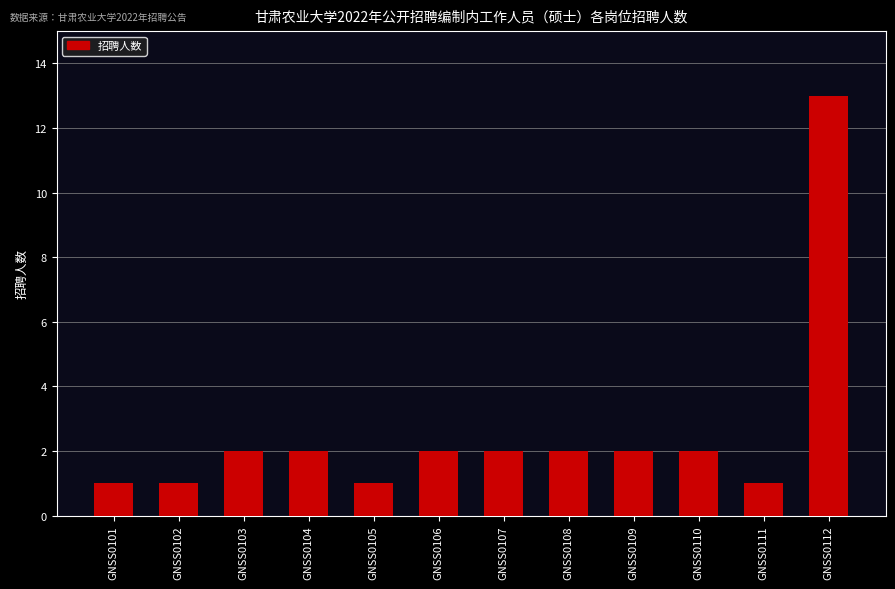

What is the ratio of the value at GNSS0107 to the value at GNSS0105?

2.0